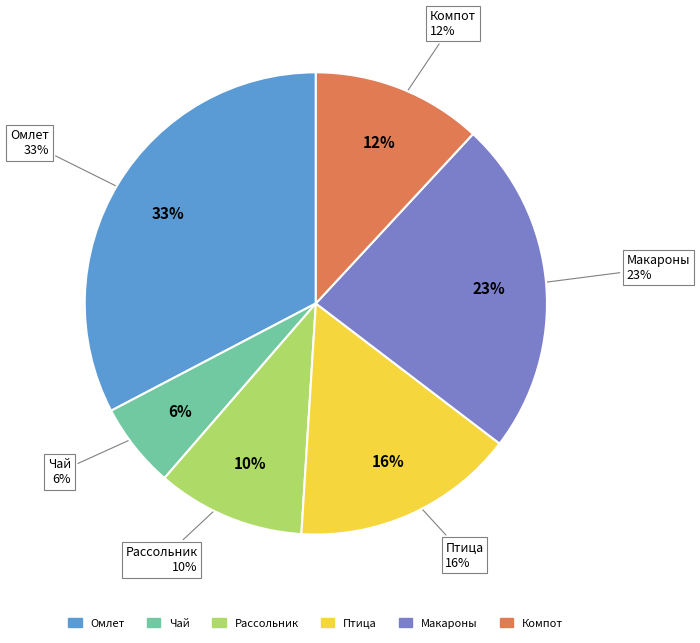

What is the total percentage of Птица тушёная в соусе and Макаронные изделия отварные?

39.1%